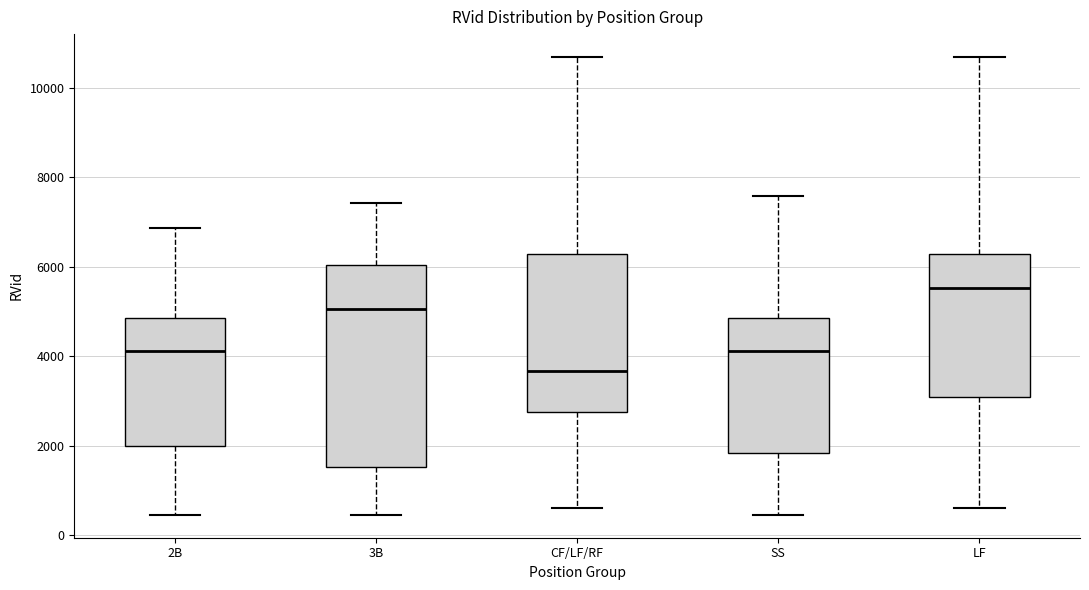

Which box's median line is the highest?

LF